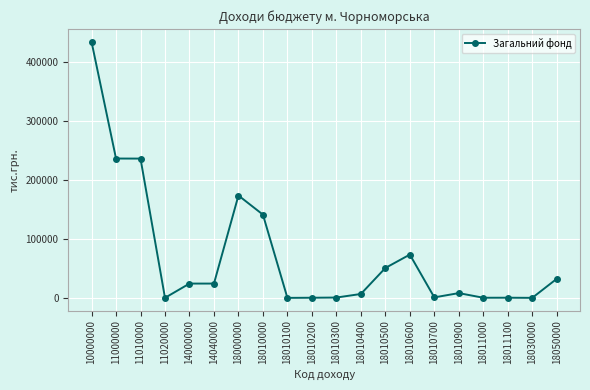

Between 18010500 and 14040000, which is larger?

18010500